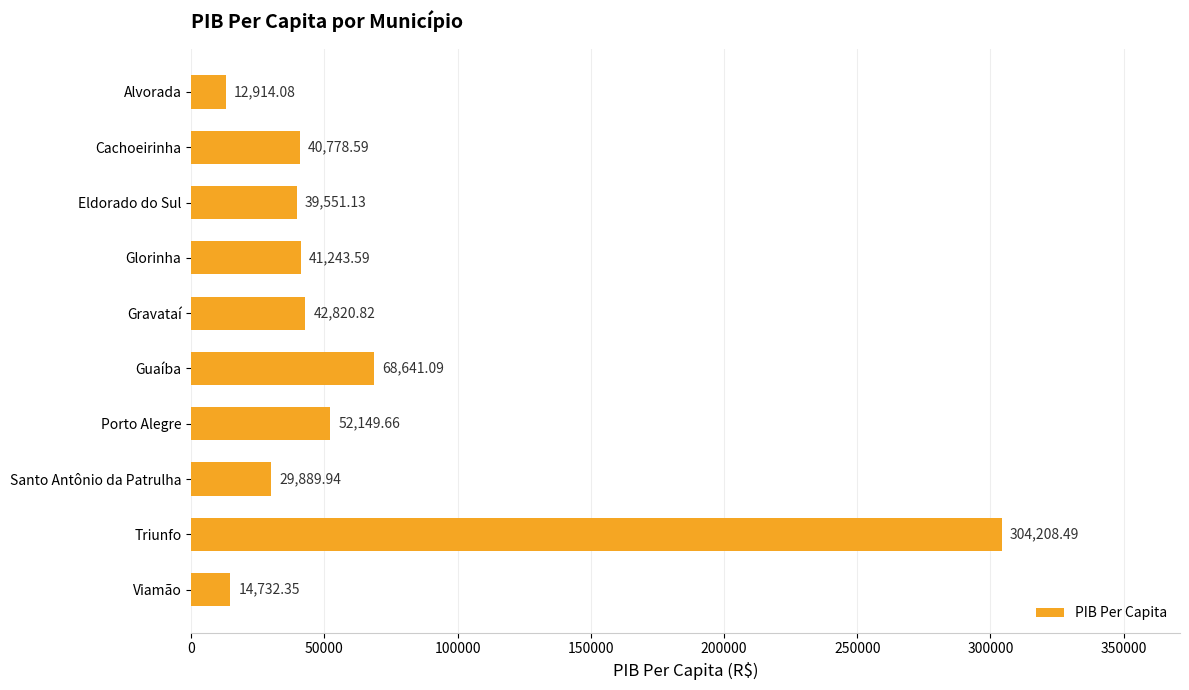

What is the sum of the values at Gravataí and Viamão?

57553.2